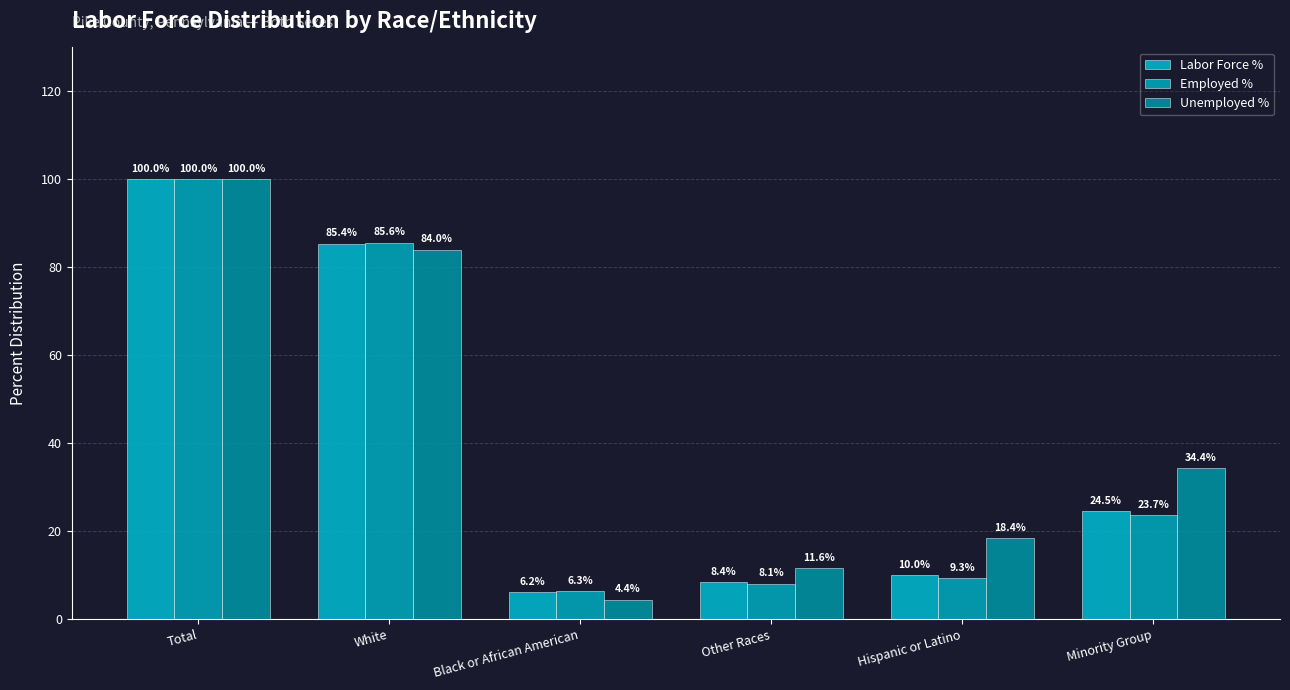

List the series in order of their peak value, lowest first.

Labor Force %, Employed %, Unemployed %